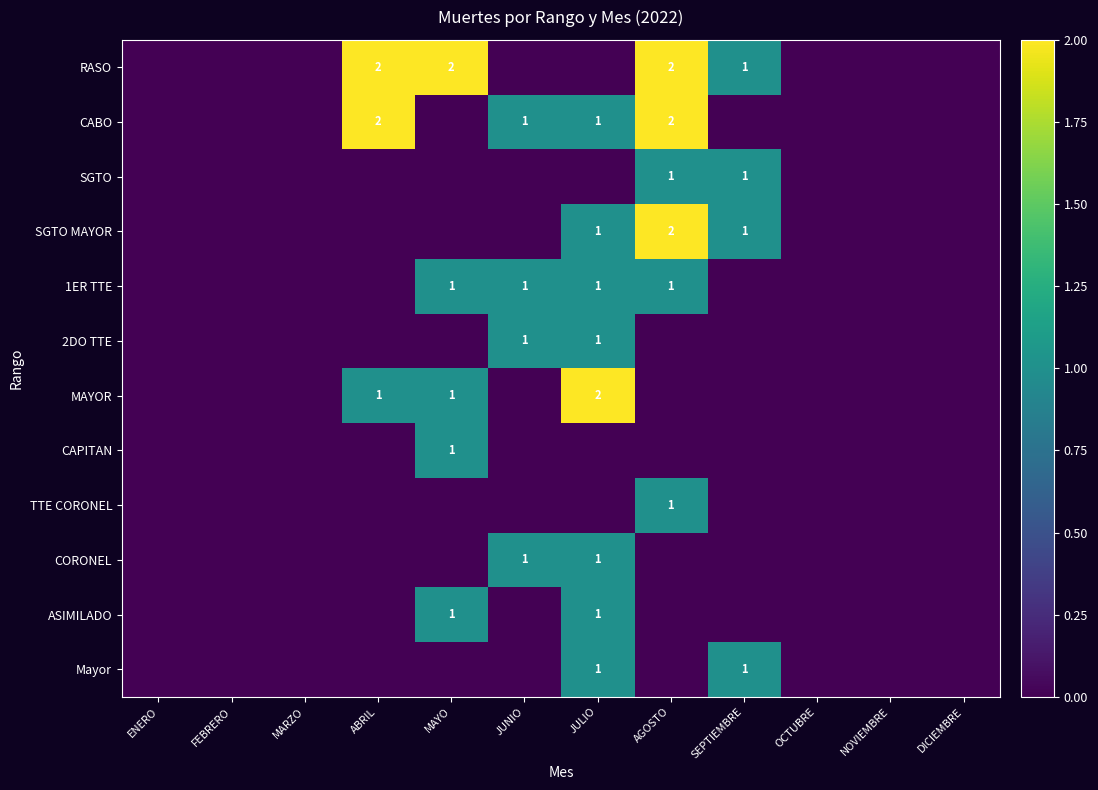

At how many categories does at least one series exceed 0?

6